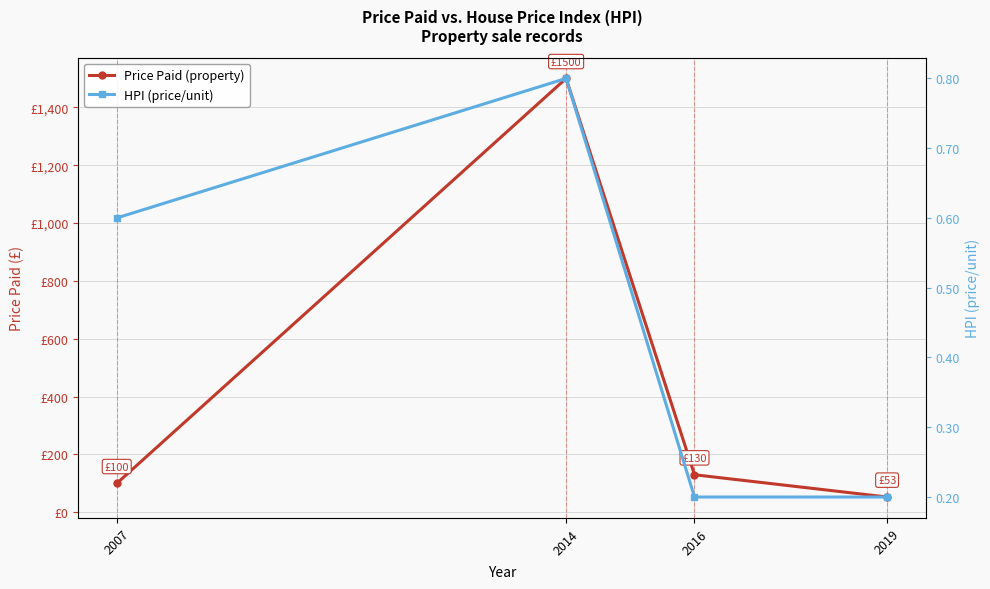

Between 2016 and 2014, which is larger?

2014